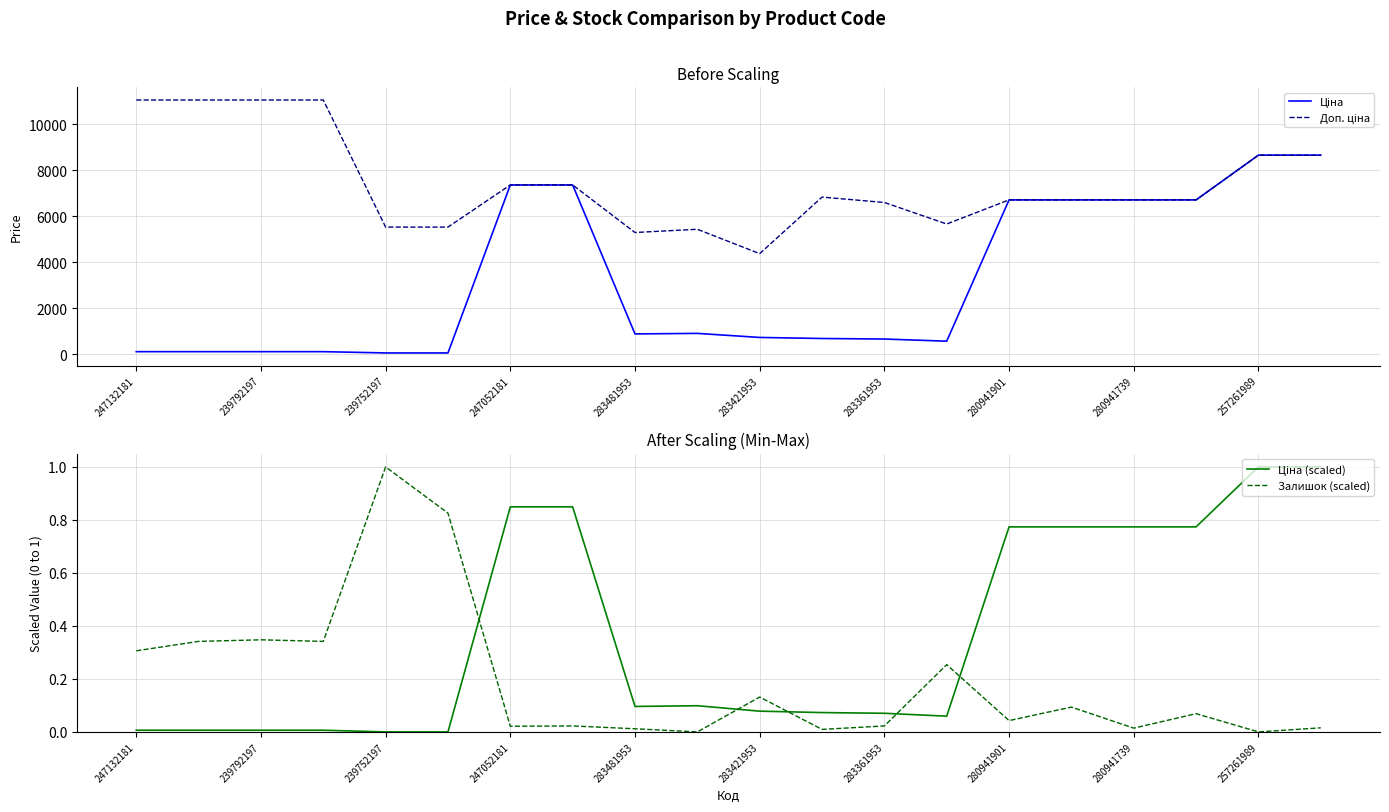

True or false: Залишок (scaled) has more than 0 interior local peaks.

True